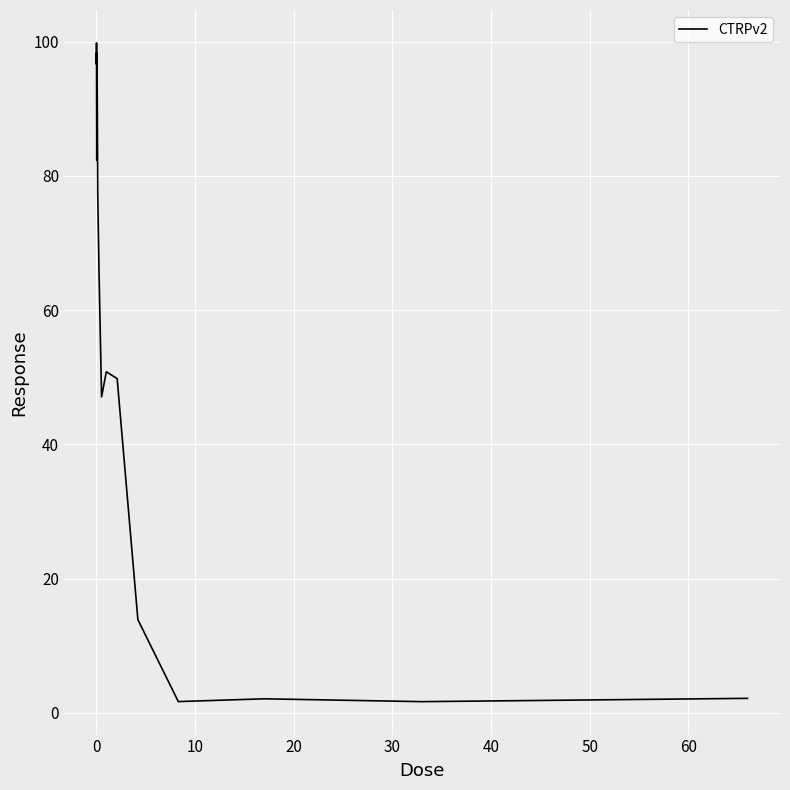

What is the maximum value shown in the chart?

99.8